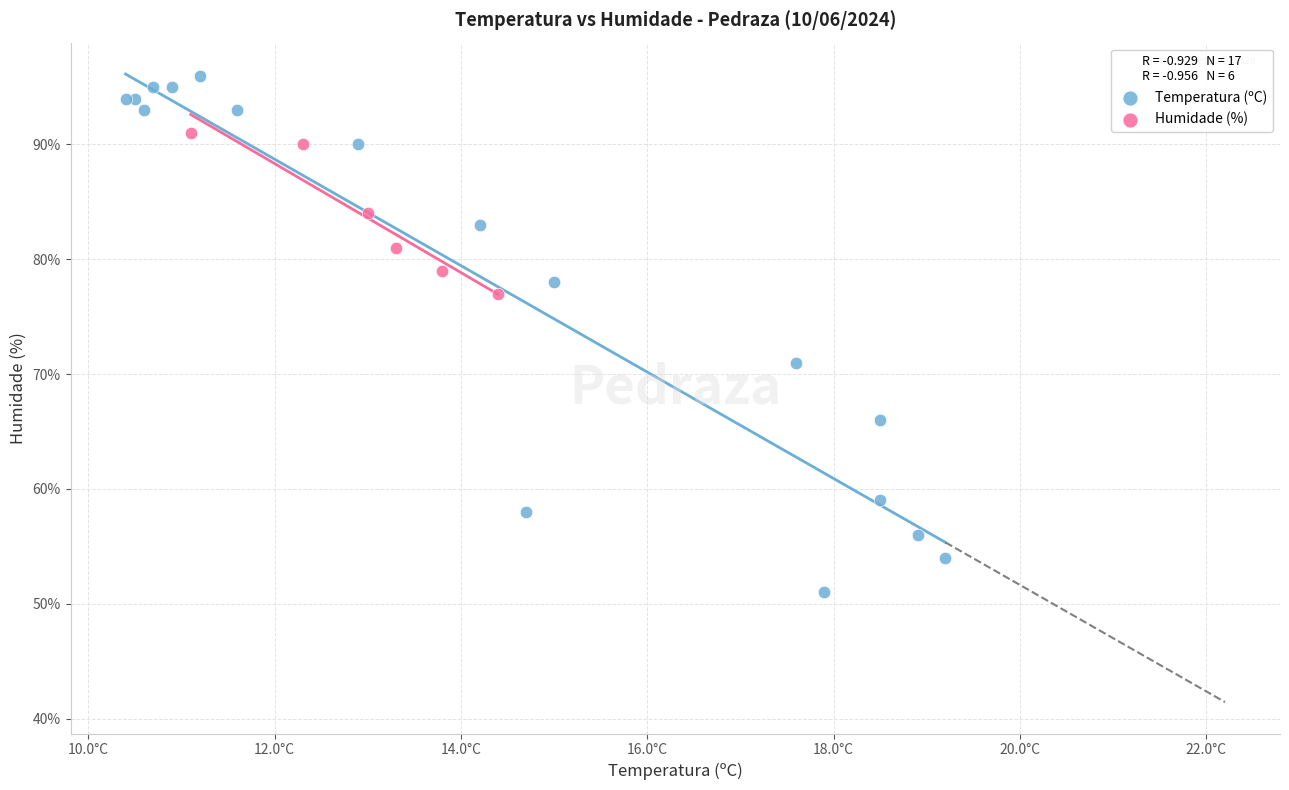

Which series contains the highest Y value?

Temperatura (ºC)